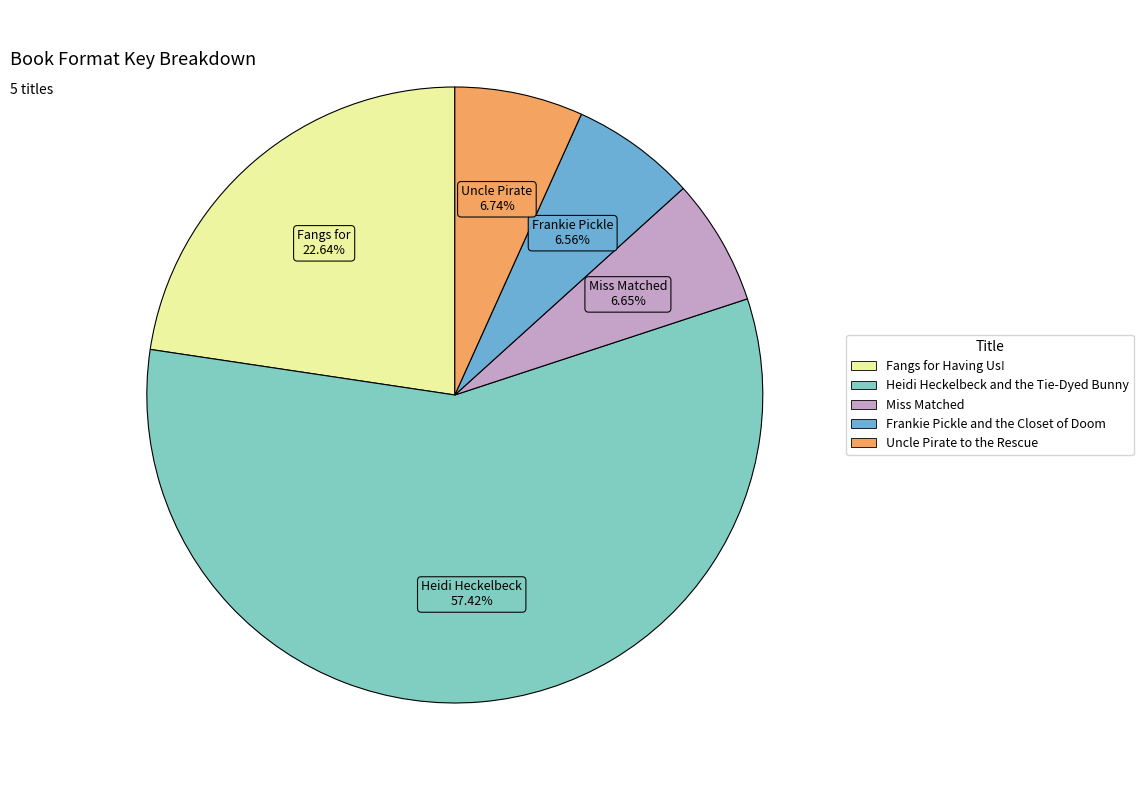

To the nearest percent, what percentage of the pie is Frankie Pickle and the Closet of Doom?

7%